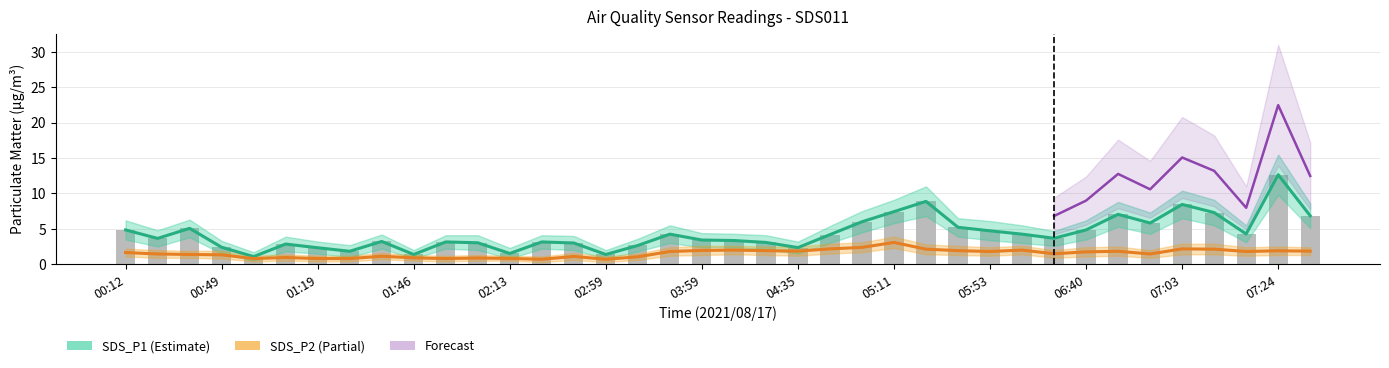

What is the difference between the second highest and minimum values in the SDS_P2 series?

1.7